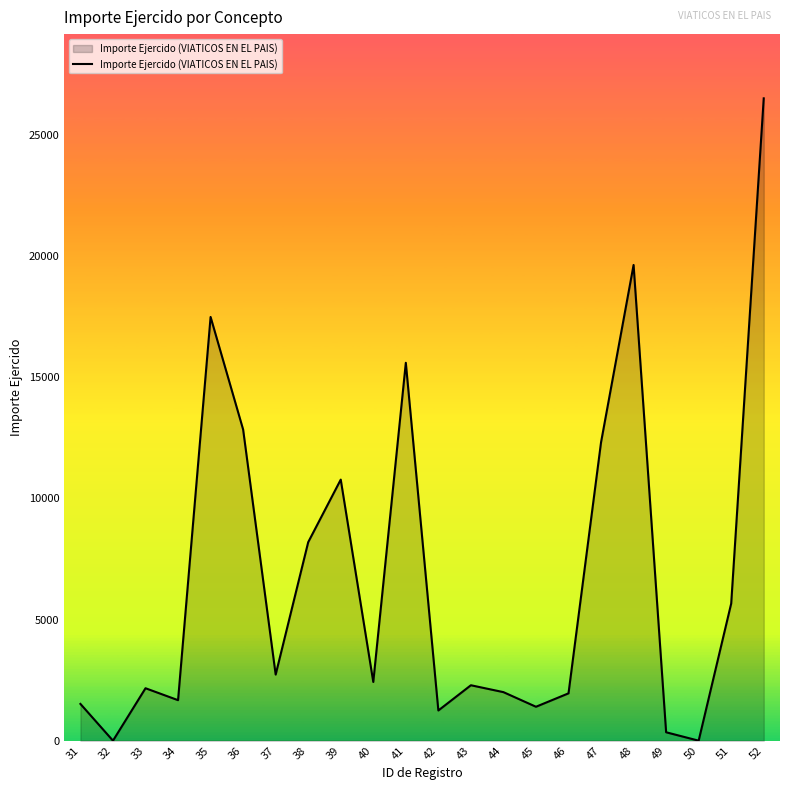

What is the average value?

6764.0